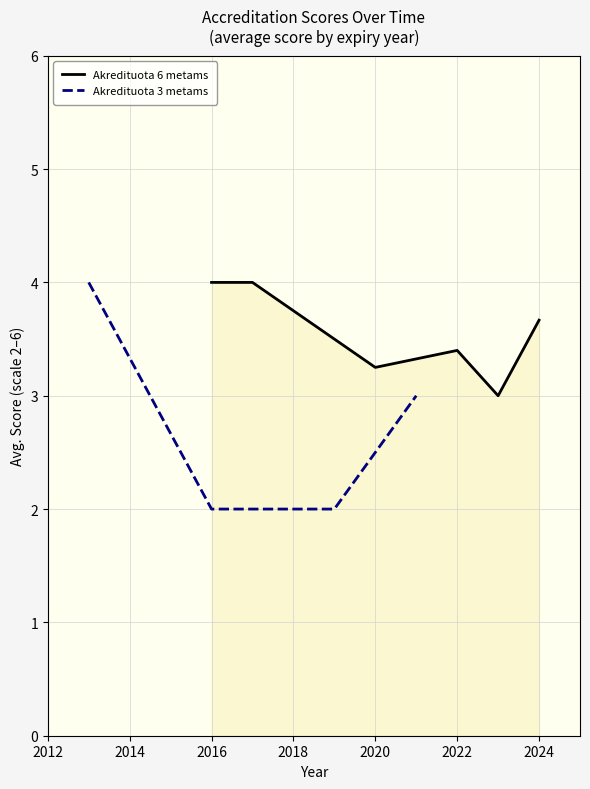

The value of Akredituota 6 metams at 2024 is 3.7. True or false?

True